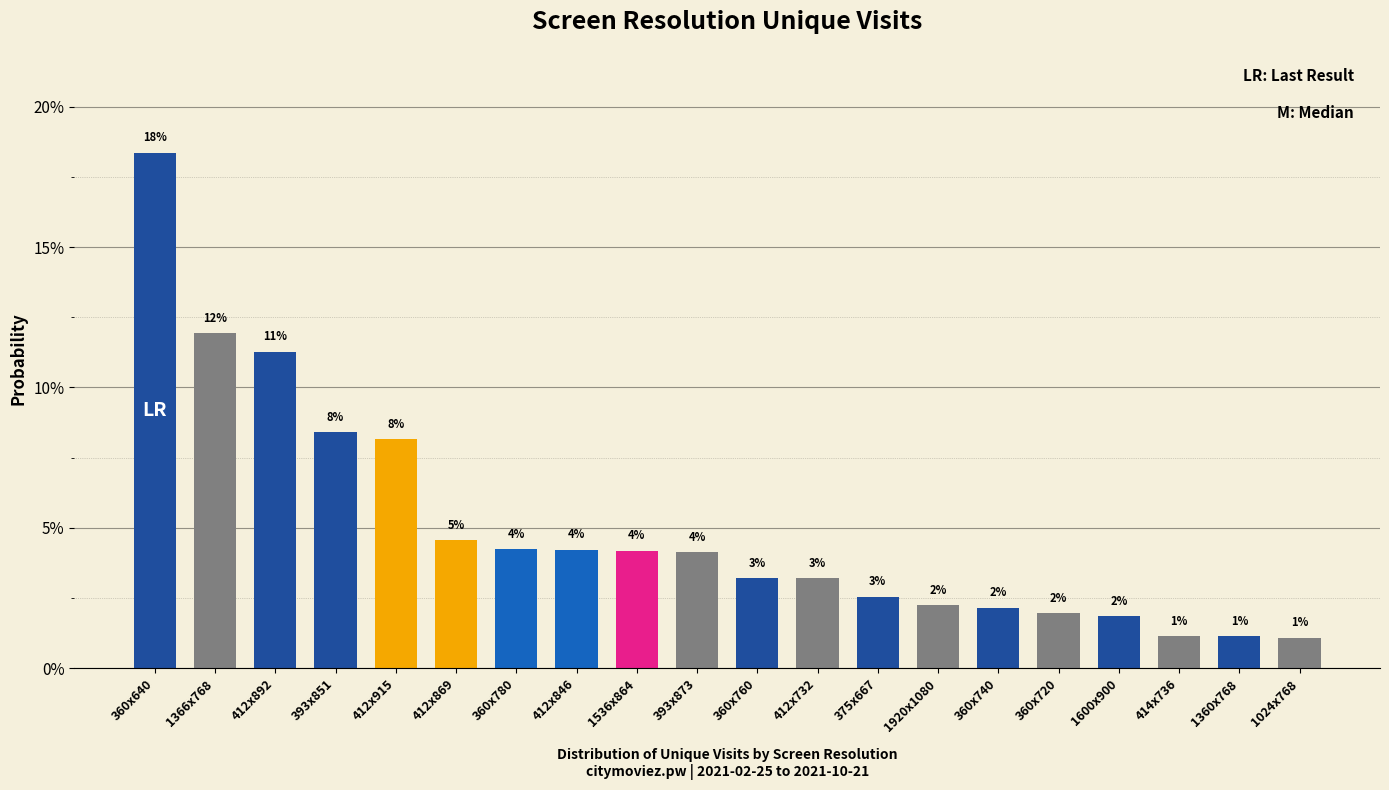

How many bars are there in total?

20